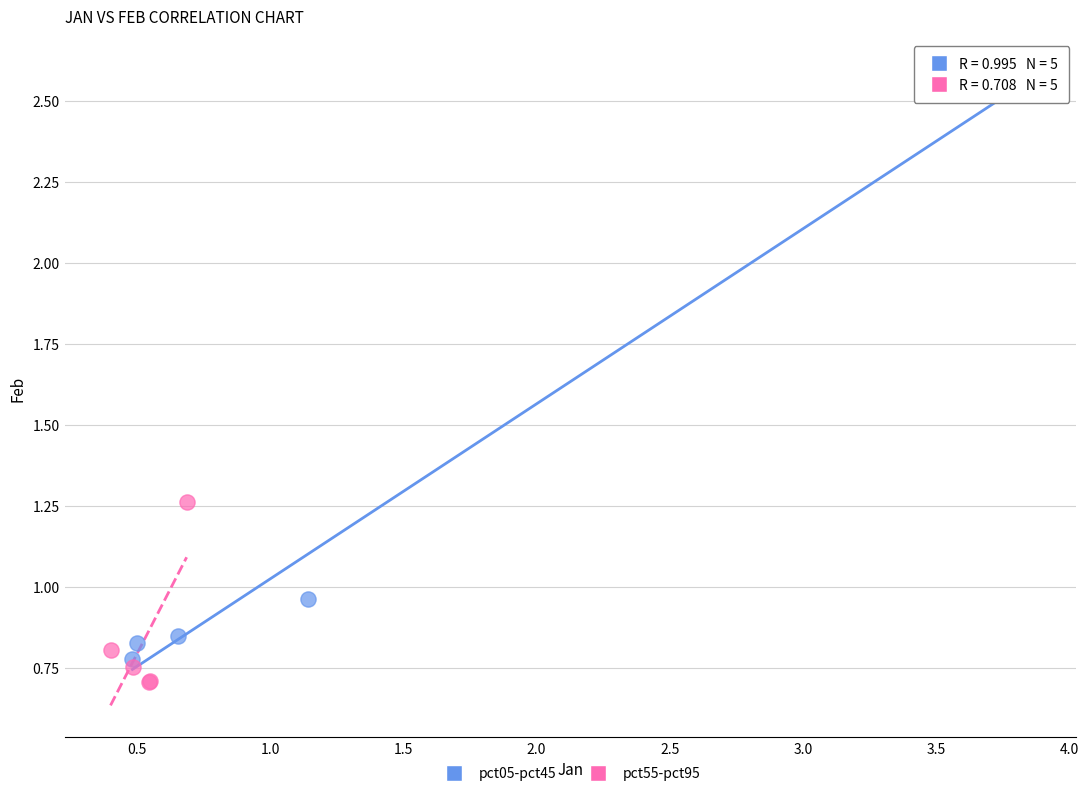

Which series reaches the minimum Y coordinate?

pct55-pct95